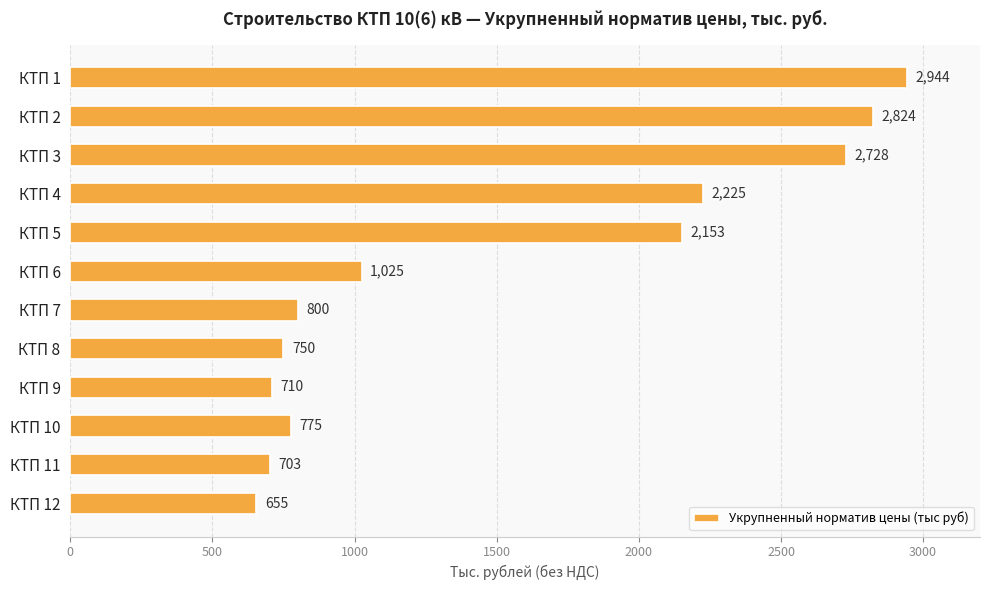

Are the bars horizontal?

Yes